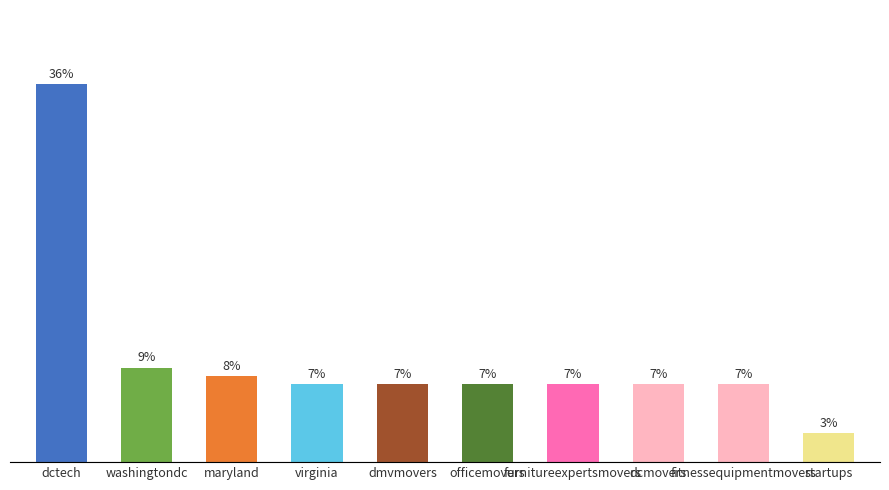

Which has a higher value, startups or officemovers?

officemovers